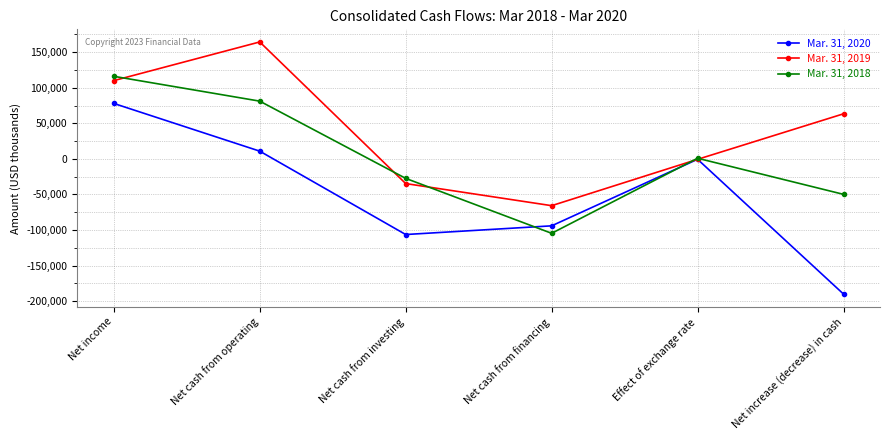

What is the approximate value of Mar. 31, 2018 at Net cash from financing, to the nearest 10?

-104650